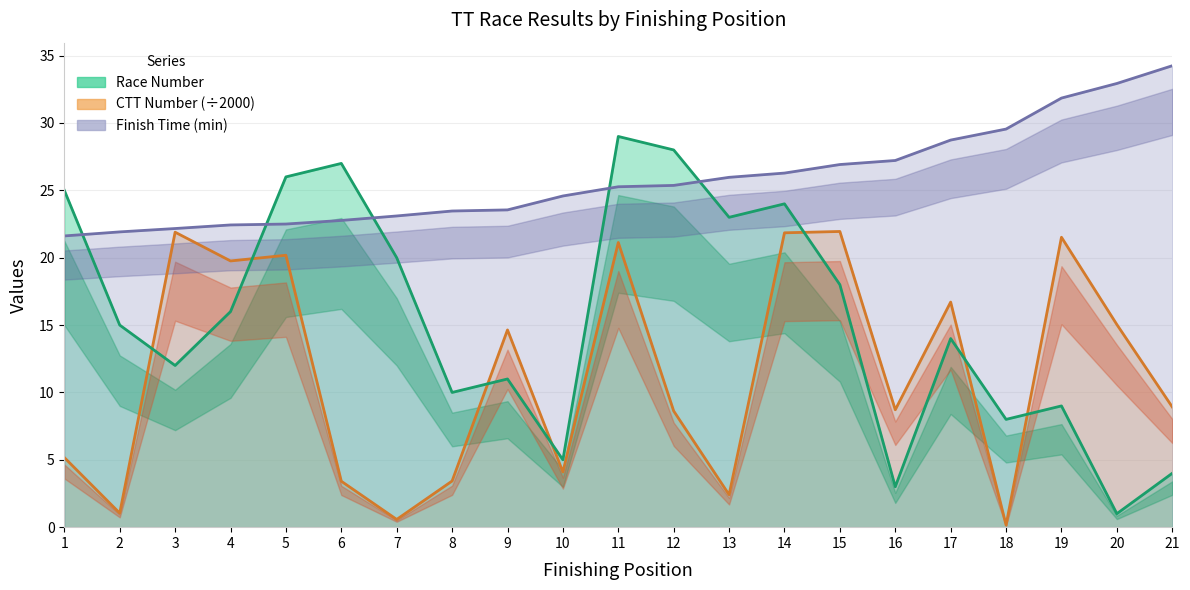

What is the sum of the CTT Number values at 5 and 21?

29.1